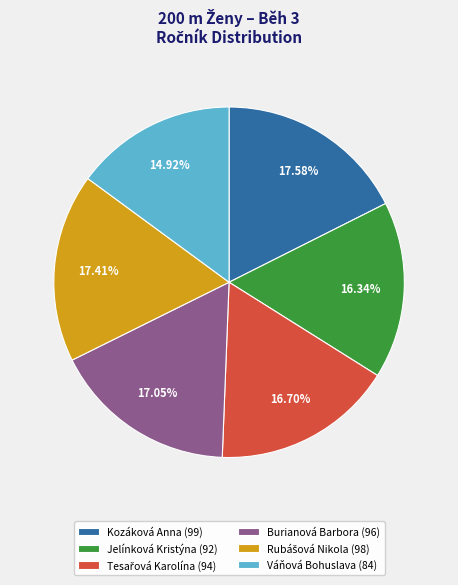

Count the number of slices in the pie.

6